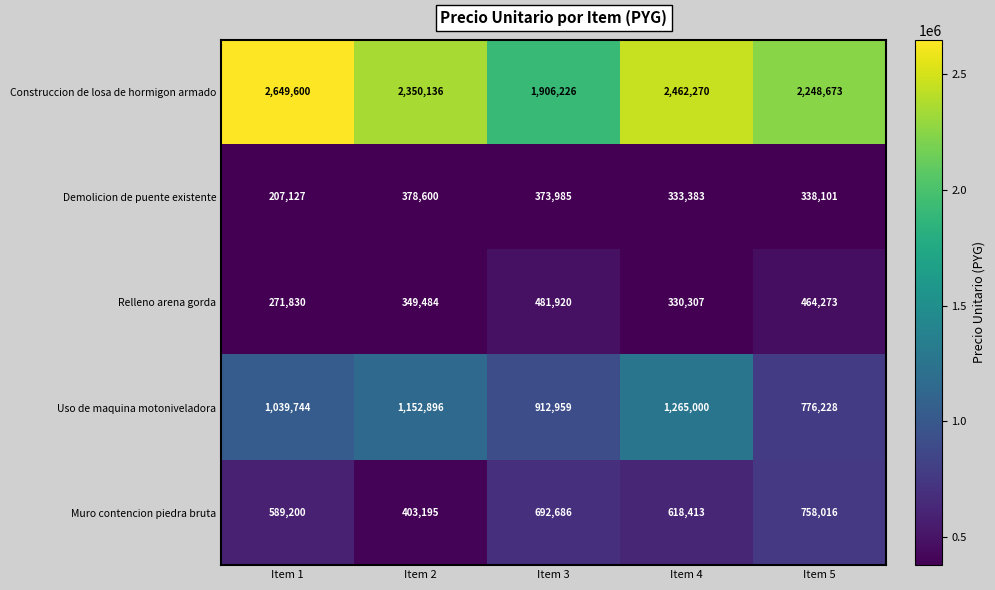

The Relleno arena gorda series shows 536990 at Item 2. True or false?

False